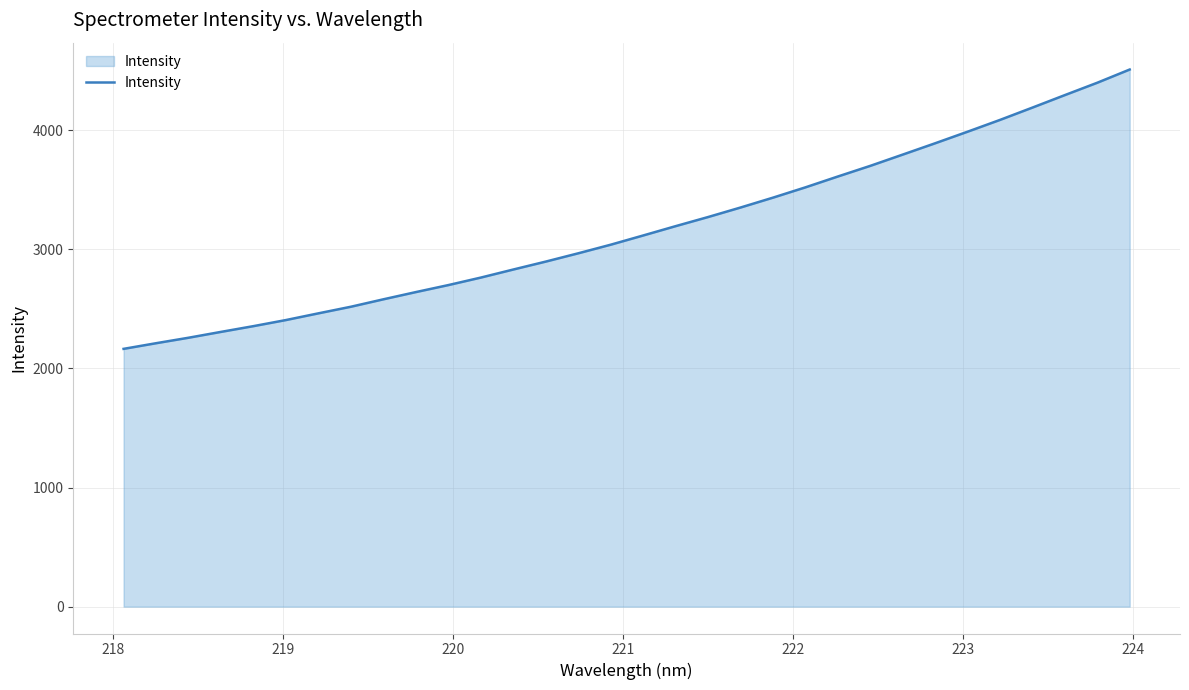

What is the maximum value shown in the chart?

4510.3